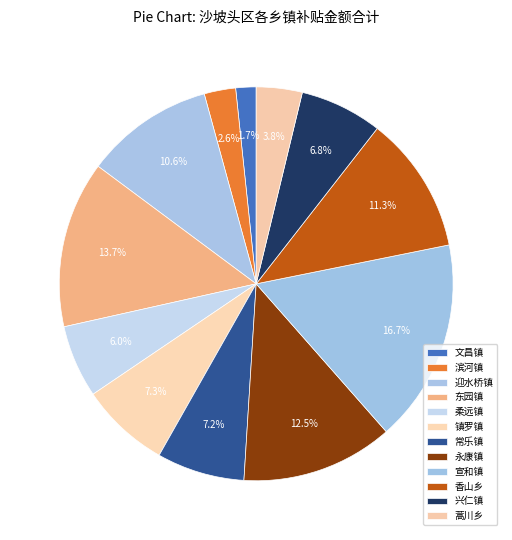

What is the smallest slice in the pie chart?

文昌镇